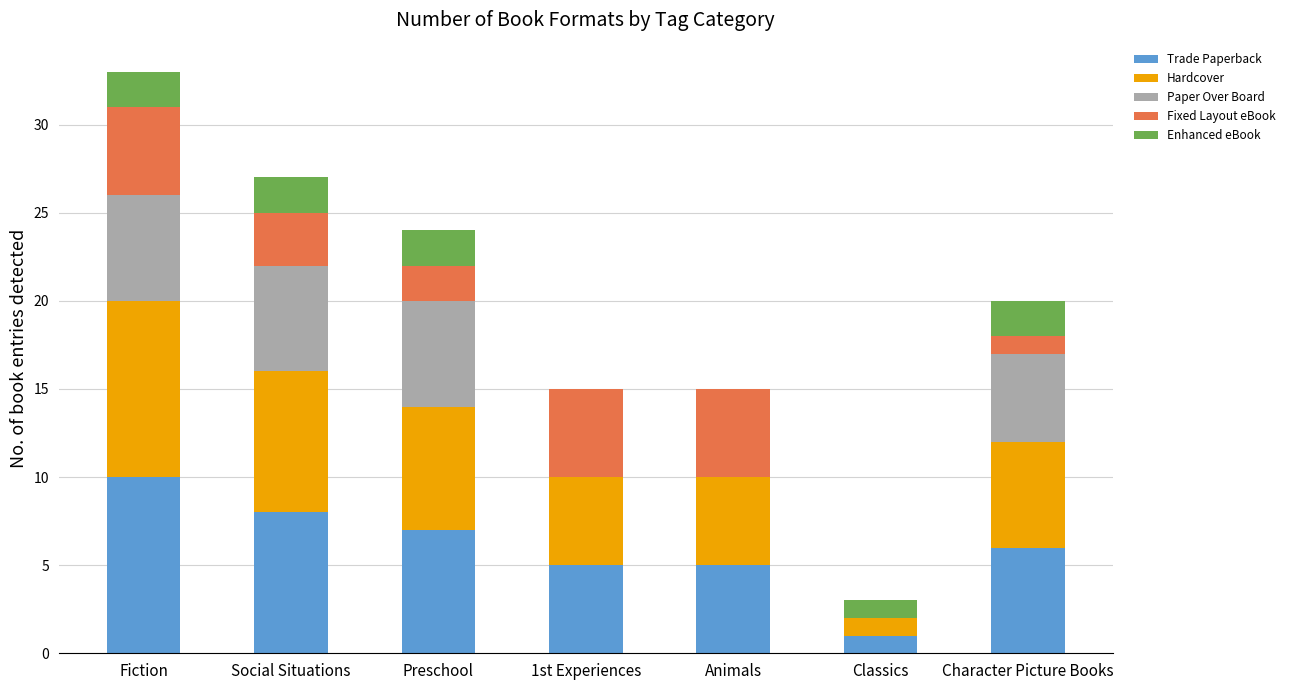

How many series are shown in this chart?

5